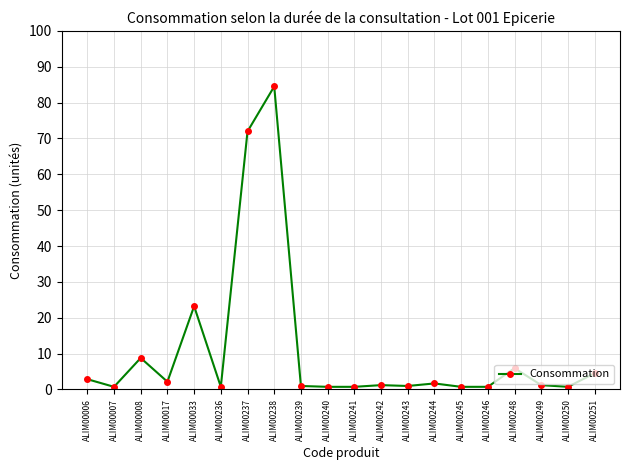

Approximately how many times larger is the value at ALIM00238 compared to ALIM00249?

69.8